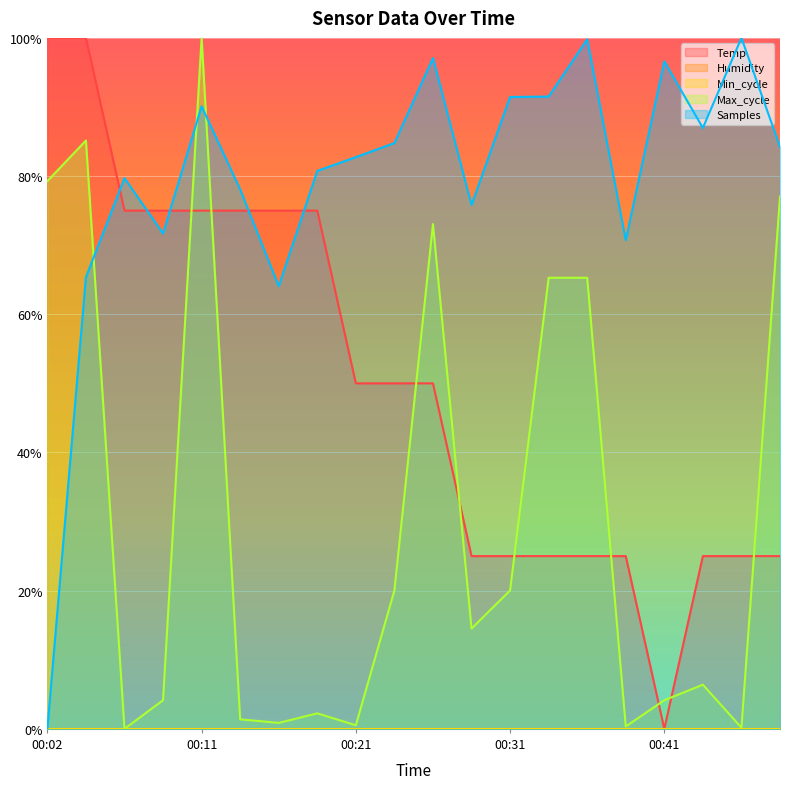

Rank the categories by Temp value from lowest to highest.

00:41, 00:28, 00:31, 00:33, 00:36, 00:38, 00:43, 00:45, 00:48, 00:21, 00:24, 00:26, 00:07, 00:09, 00:11, 00:14, 00:16, 00:19, 00:02, 00:04